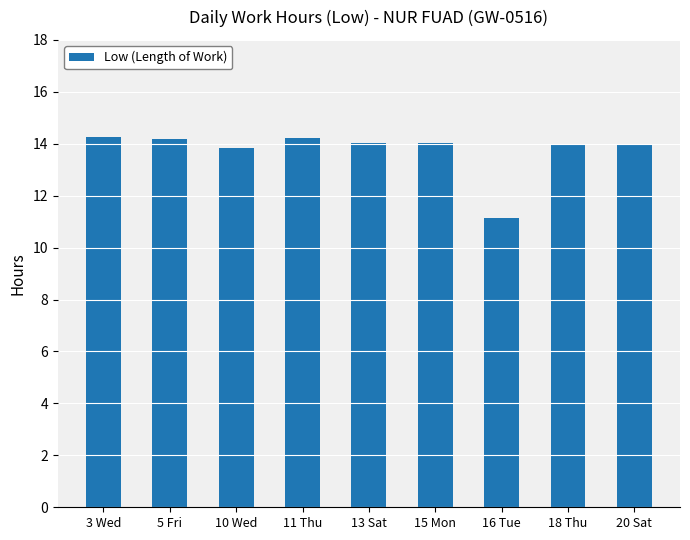

True or false: the data shows 4.8 at 18 Thu.

False